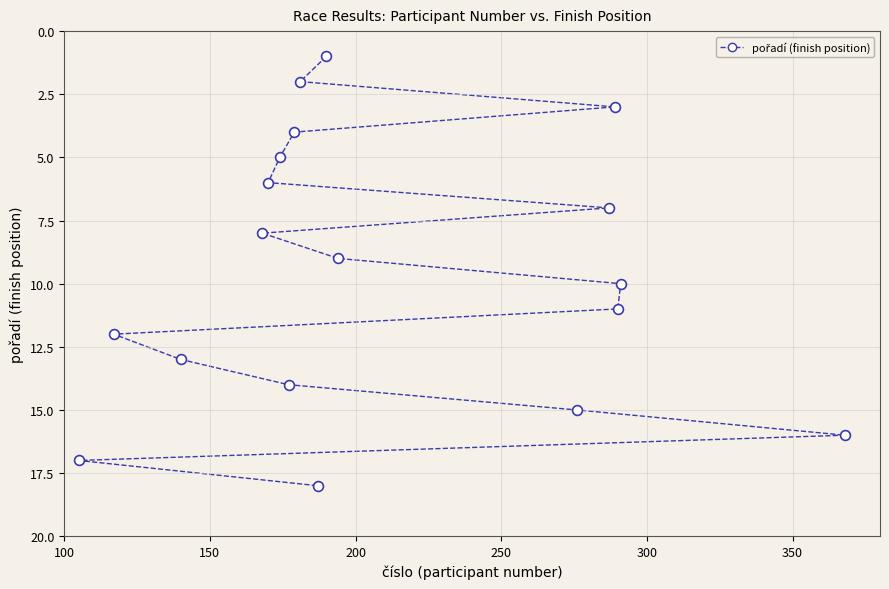

What is the range of X values (max minus min)?

263